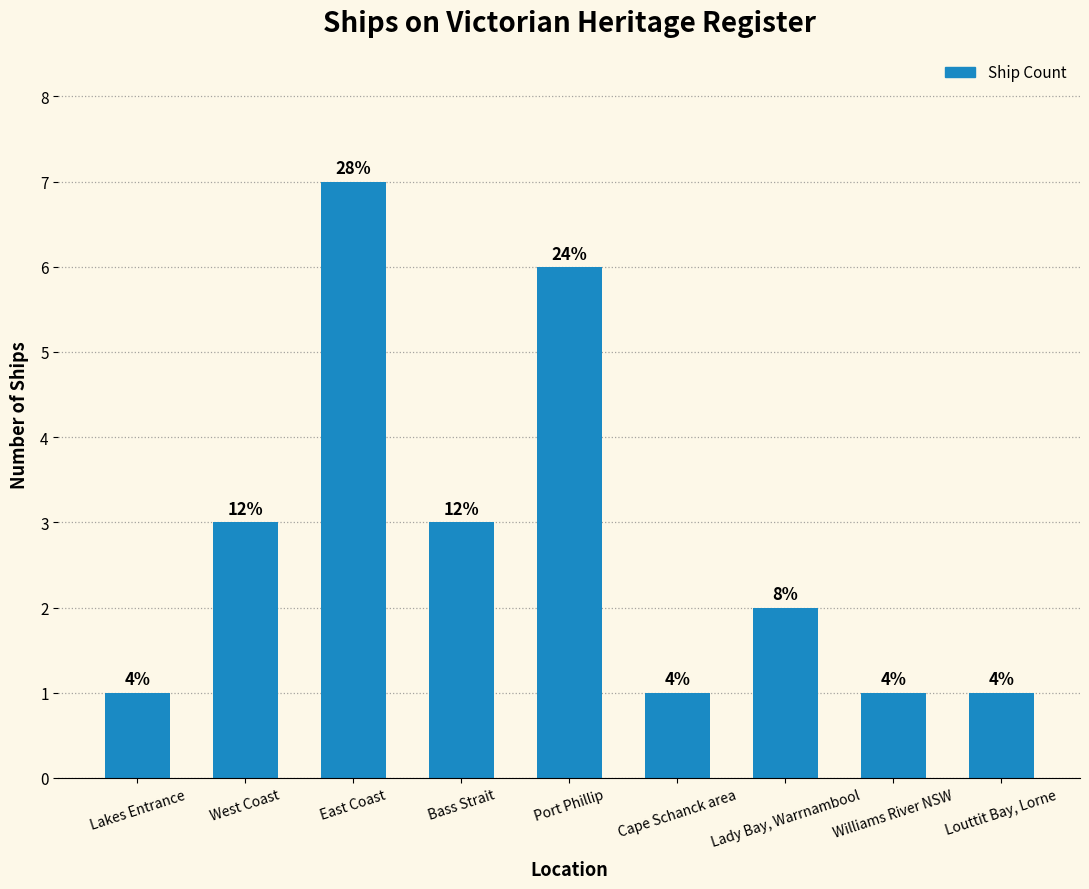

How many bars are there in total?

9